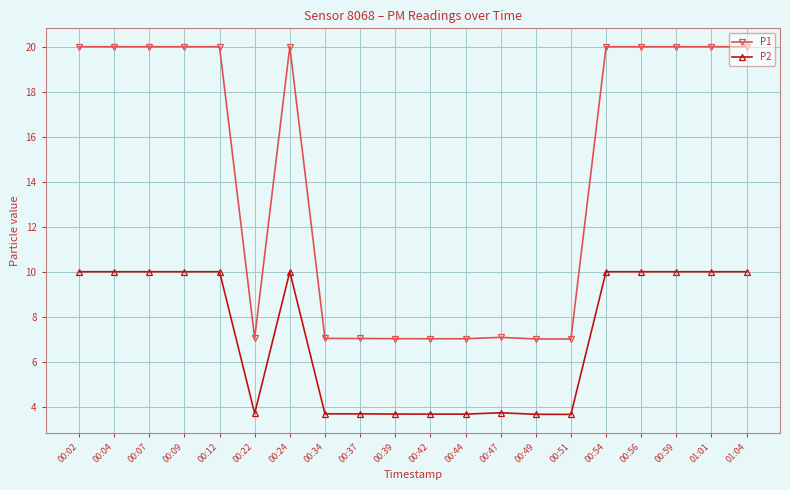

True or false: P2 has a value of 5.7 at 00:39.

False